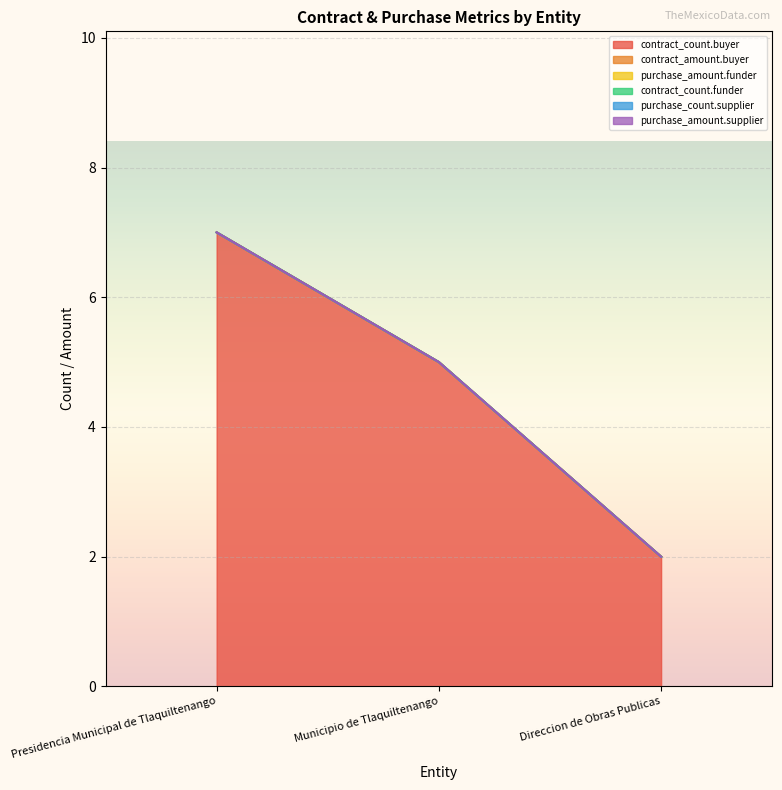

Rank the categories by contract_count.funder value from lowest to highest.

Presidencia Municipal de Tlaquiltenango, Municipio de Tlaquiltenango, Direccion de Obras Publicas